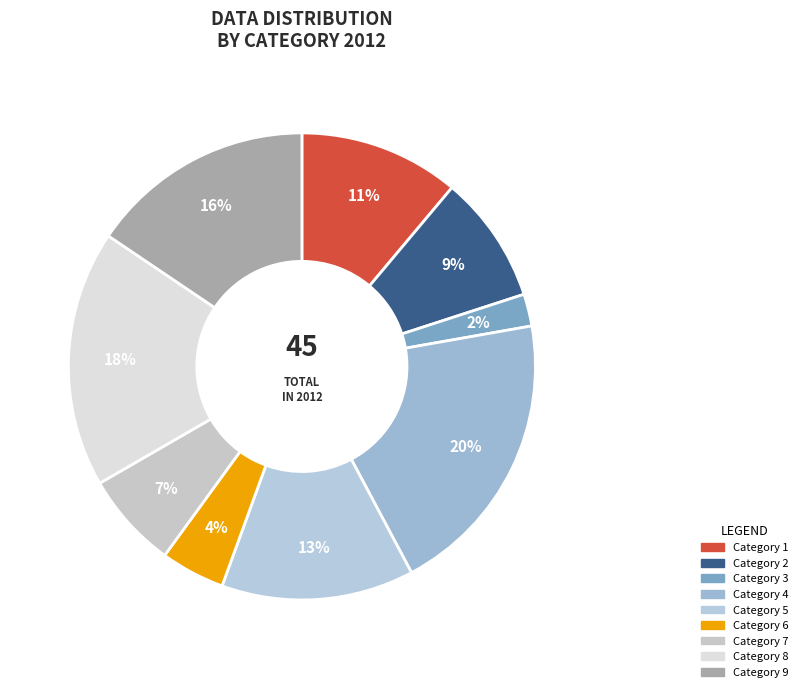

Which category has the biggest portion of the pie?

4